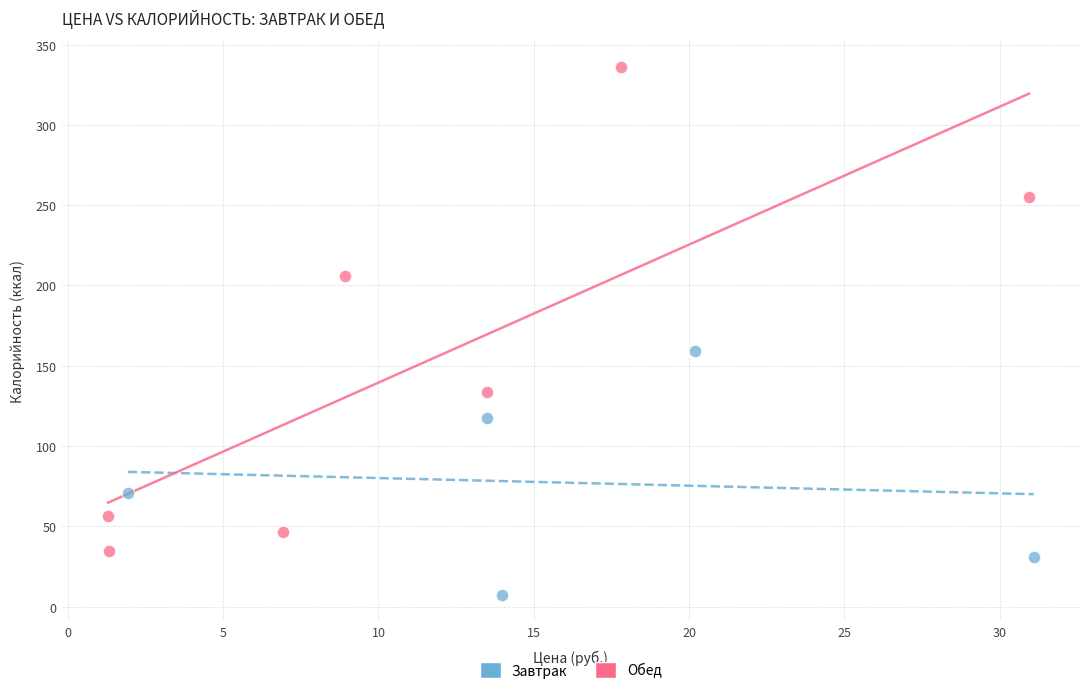

Which series contains the highest Y value?

Обед